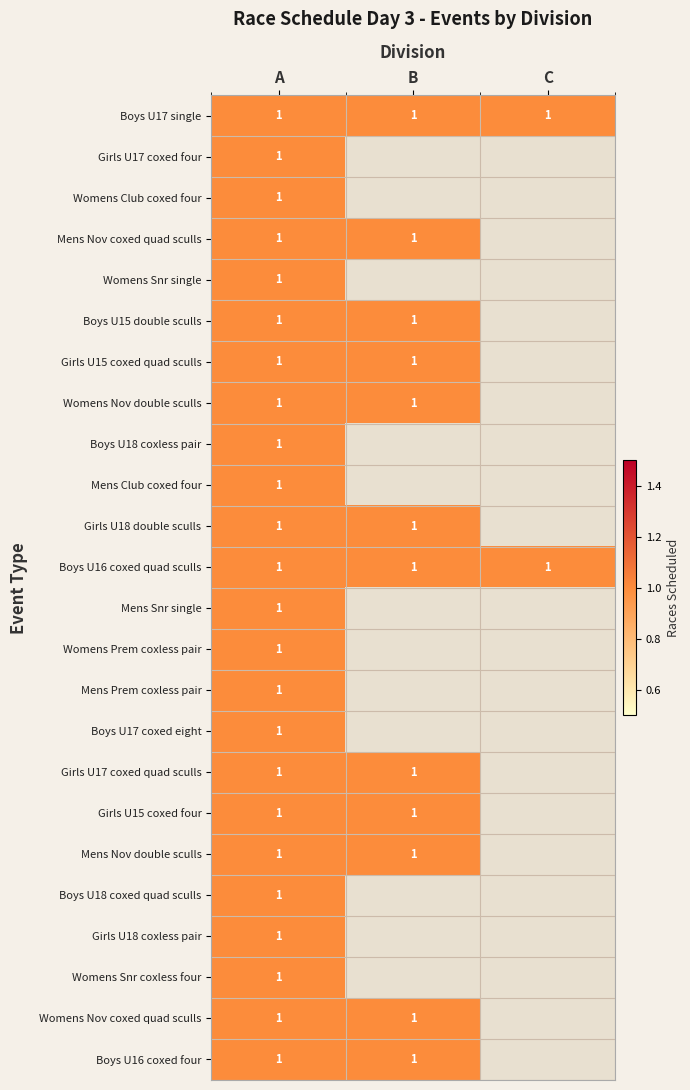

What value does the data have at 1?

1